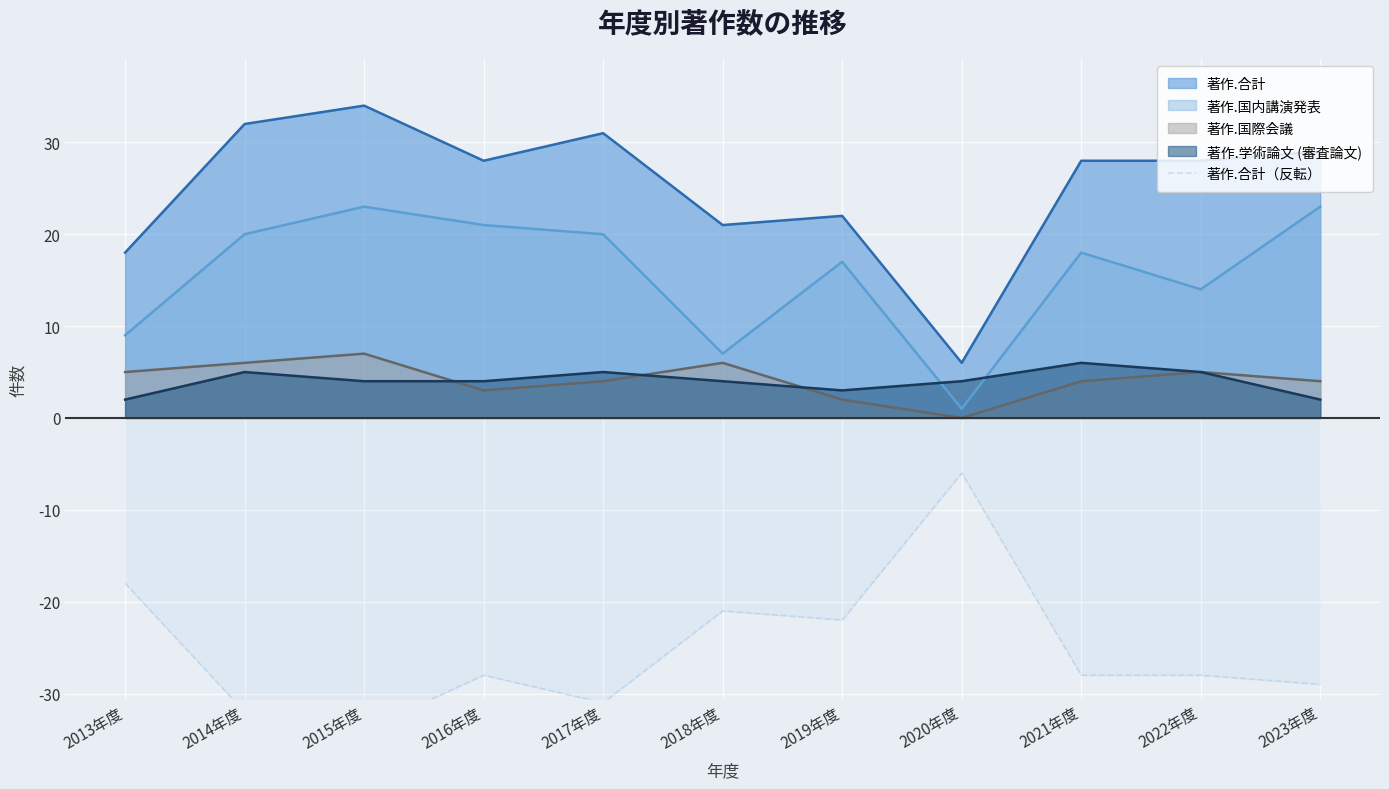

Where is the first local minimum?

2015年度